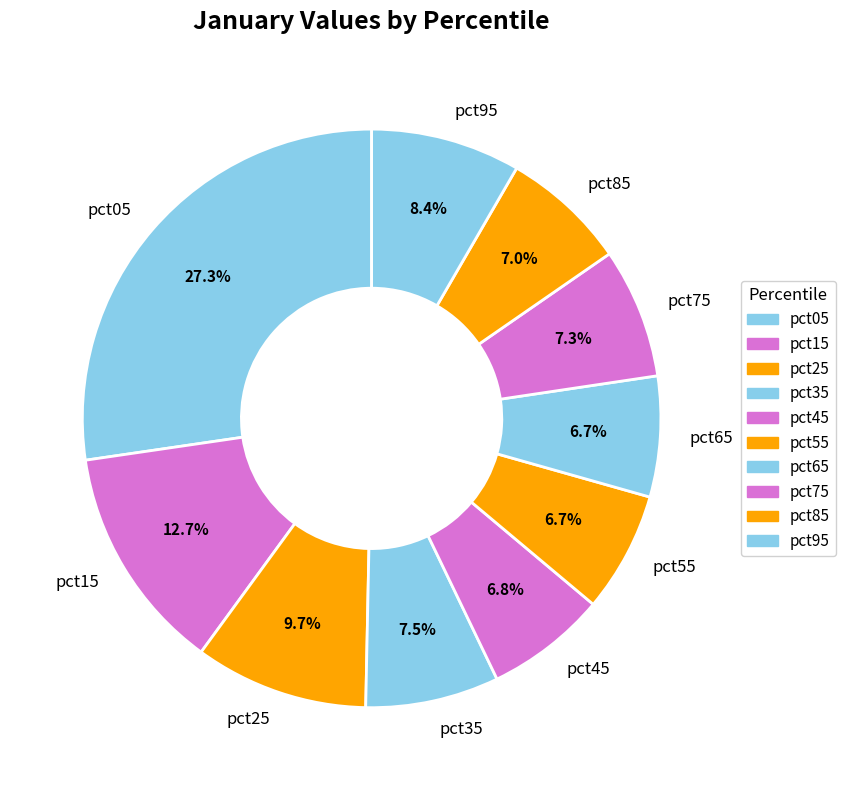

How many segments does this pie chart have?

10